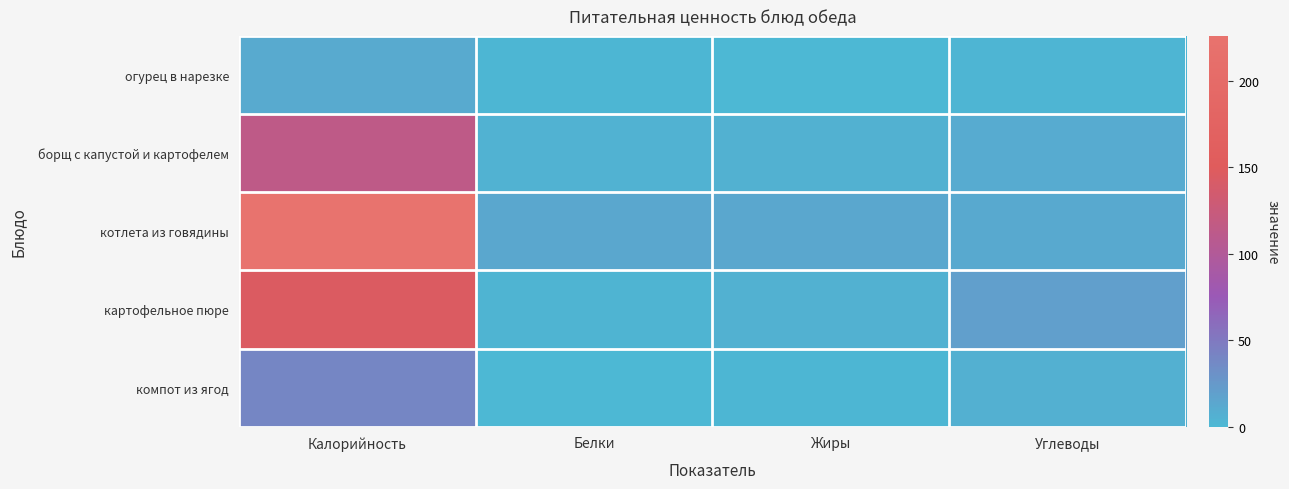

What is the total value across all series at Углеводы?

51